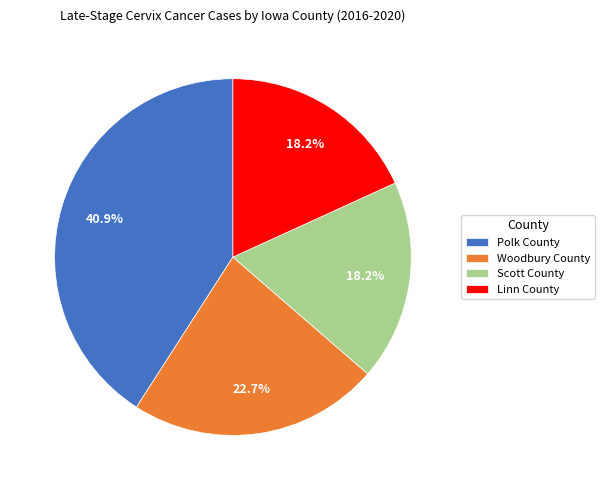

Which has a higher value, Polk County or Woodbury County?

Polk County